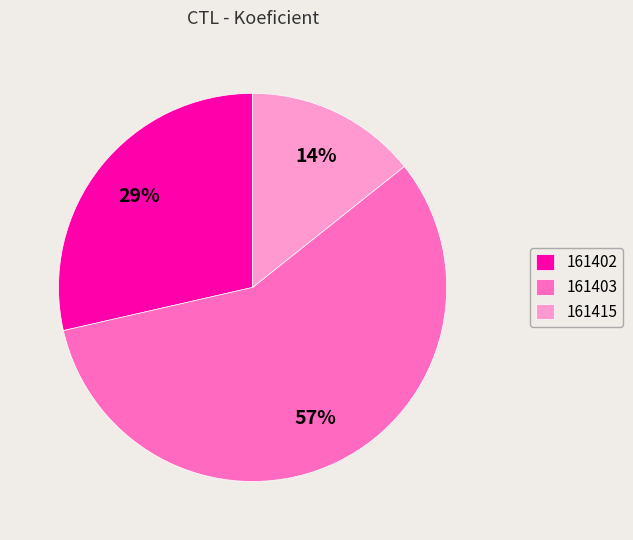

How many segments does this pie chart have?

3